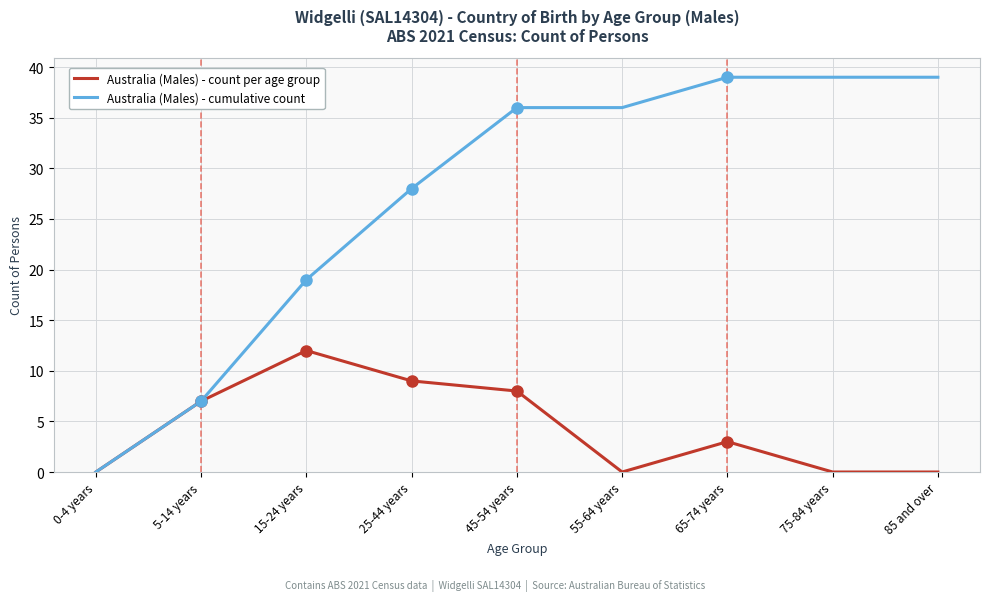

Which category has the lowest value in the Australia (Males) - cumulative count series?

0-4 years